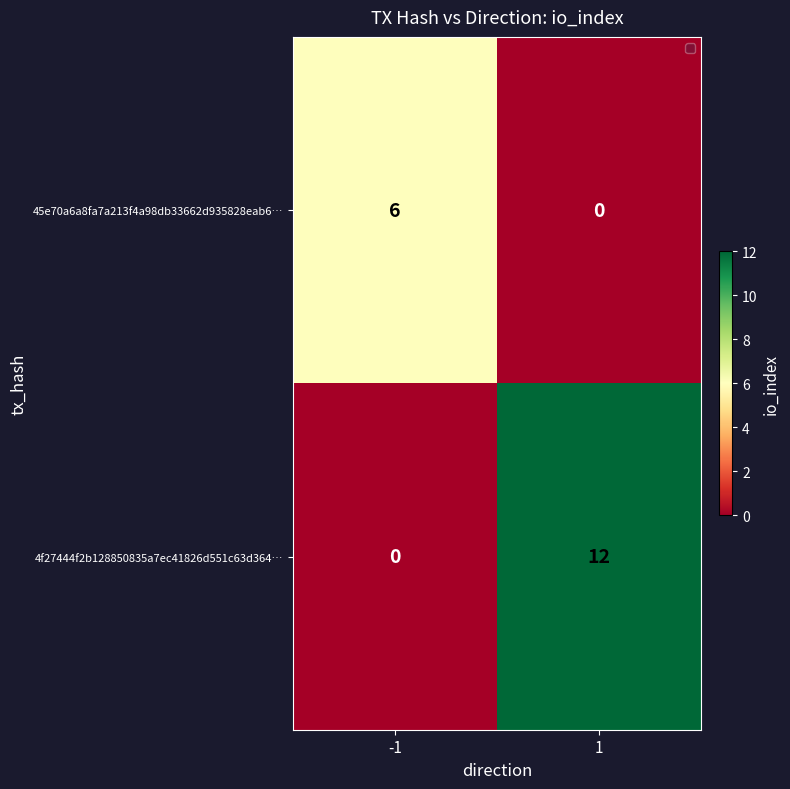

Which series has the largest total across all categories?

4f27444f2b128850835a7ec41826d551c63d364…